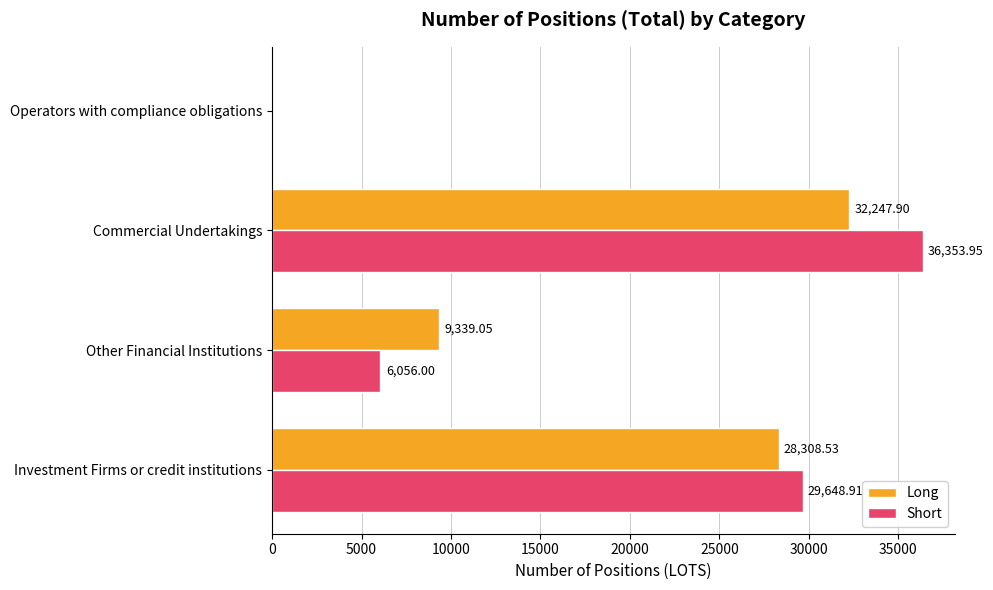

Which category has the highest value in the Long series?

Commercial Undertakings